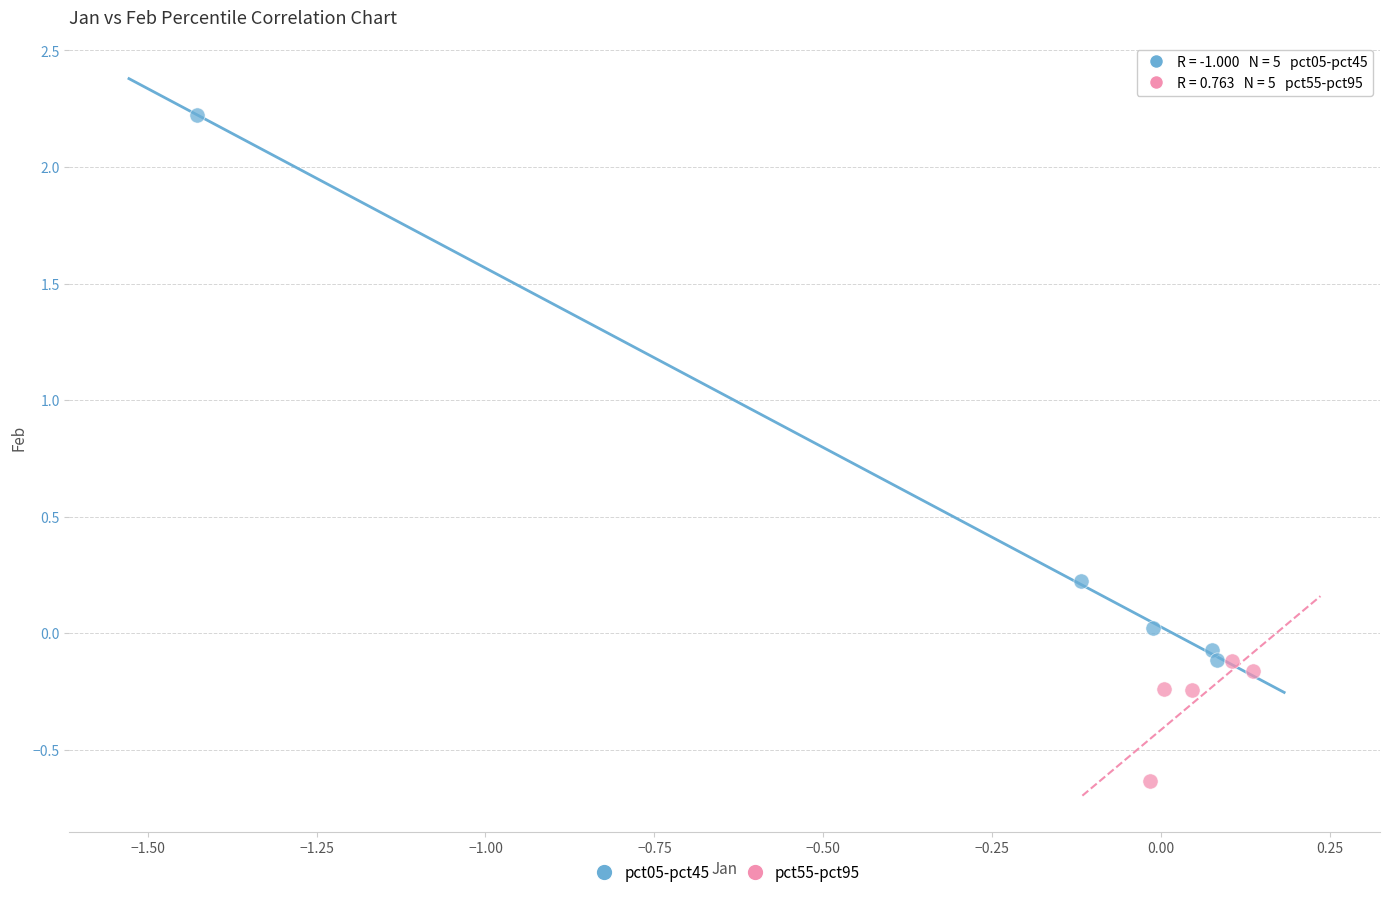

What are all the series names shown in the legend?

pct05-pct45, pct55-pct95